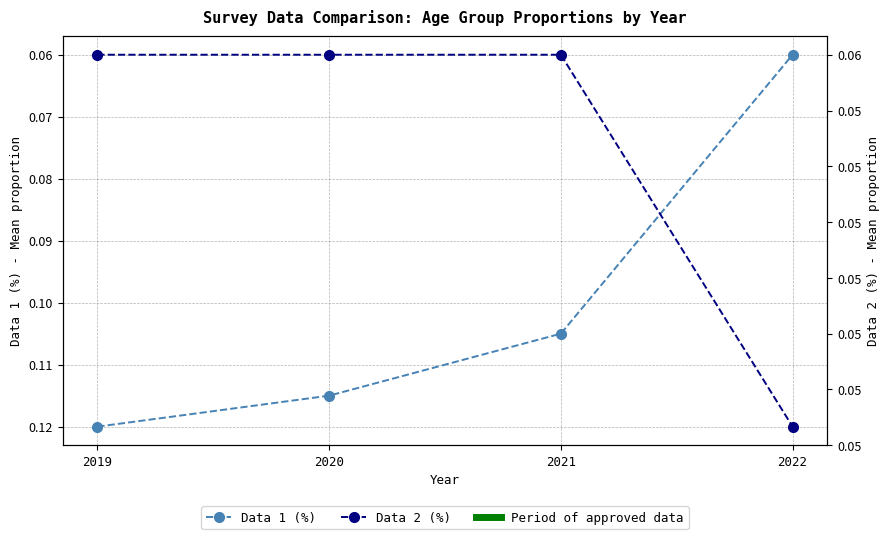

At how many categories does at least one series exceed 0?

4